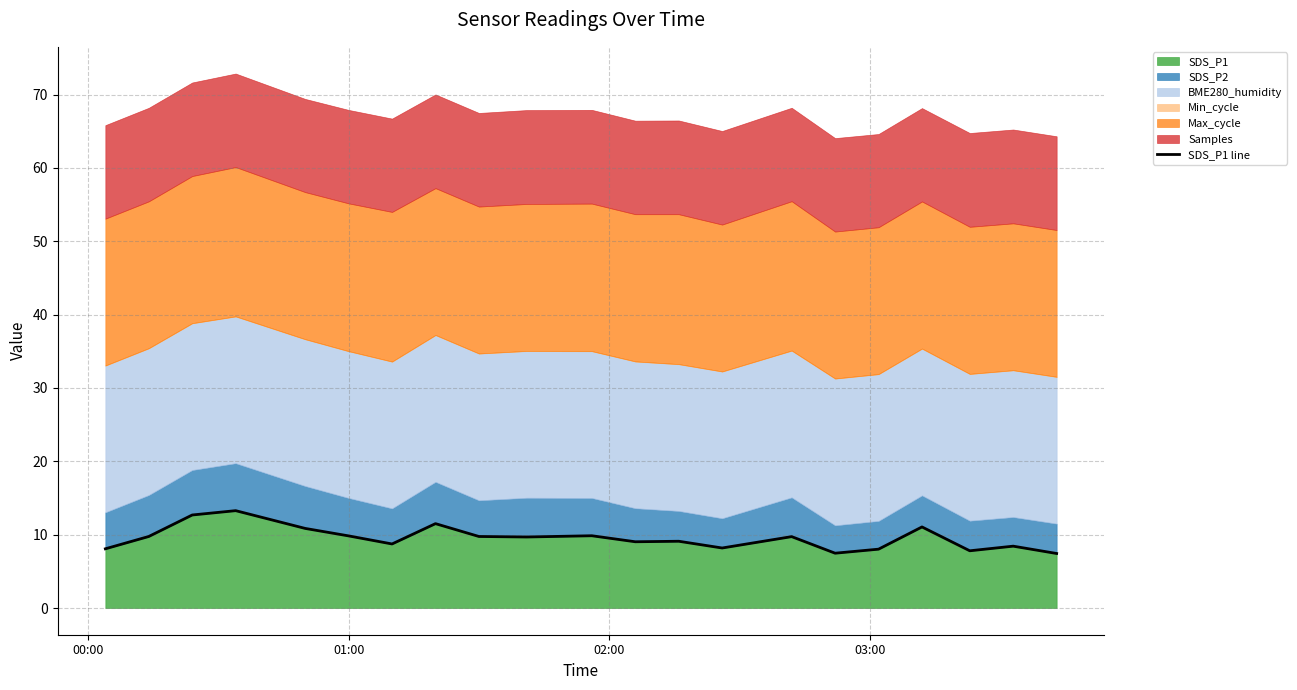

Does the chart have visible grid lines?

Yes